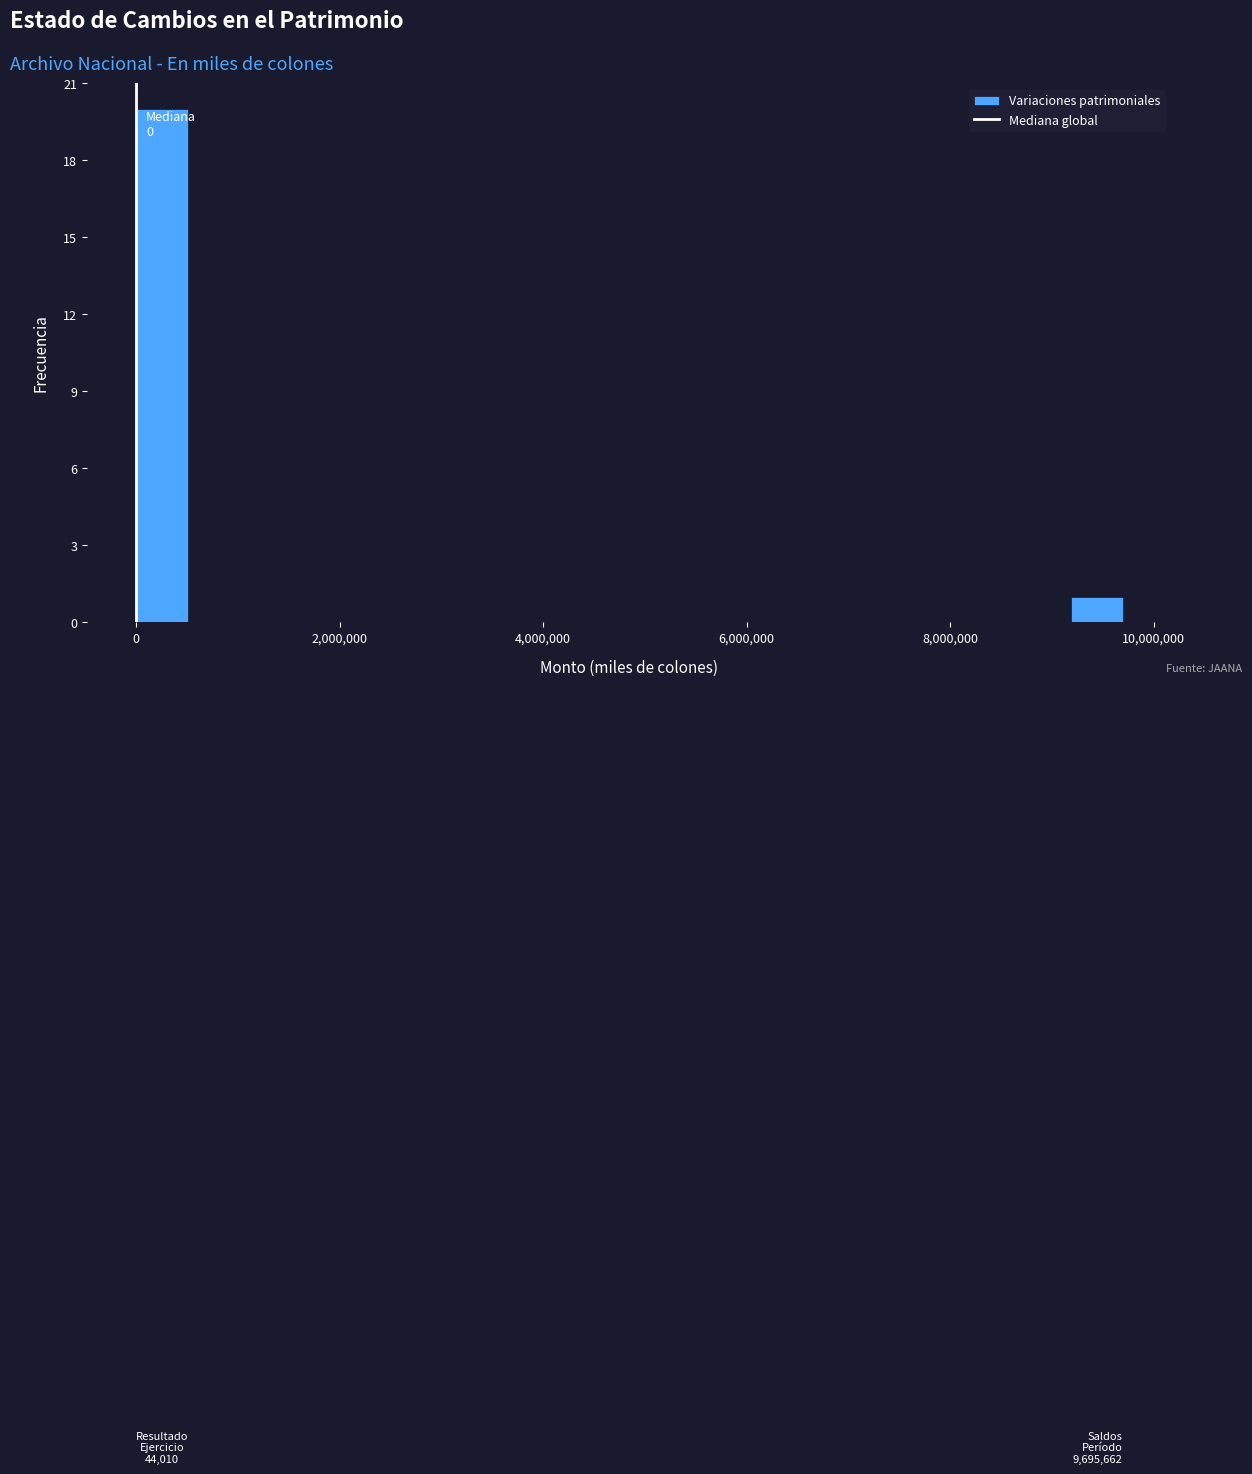

Around what value on the x-axis is the tallest bar? Give the approximate position of its centre, as read against the axis.

200000